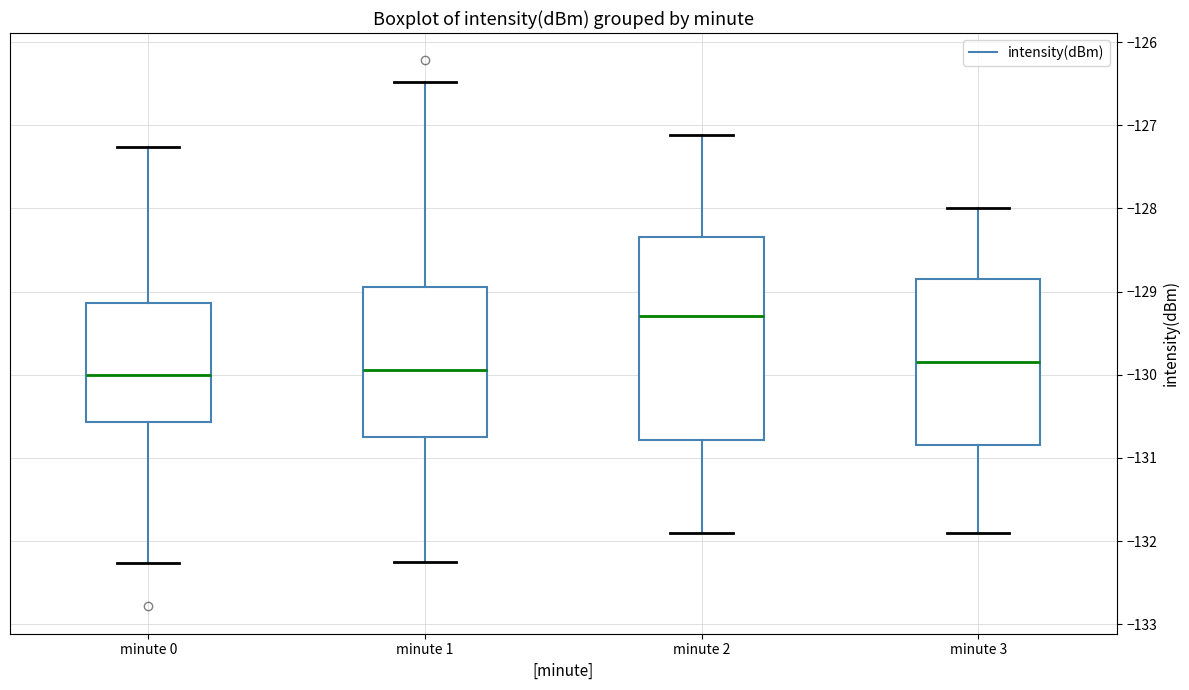

Where does the median line of the box for minute 2 sit on the y-axis? The values are not printed on the chart, so give them approximately, as read against the axis.

-129.3